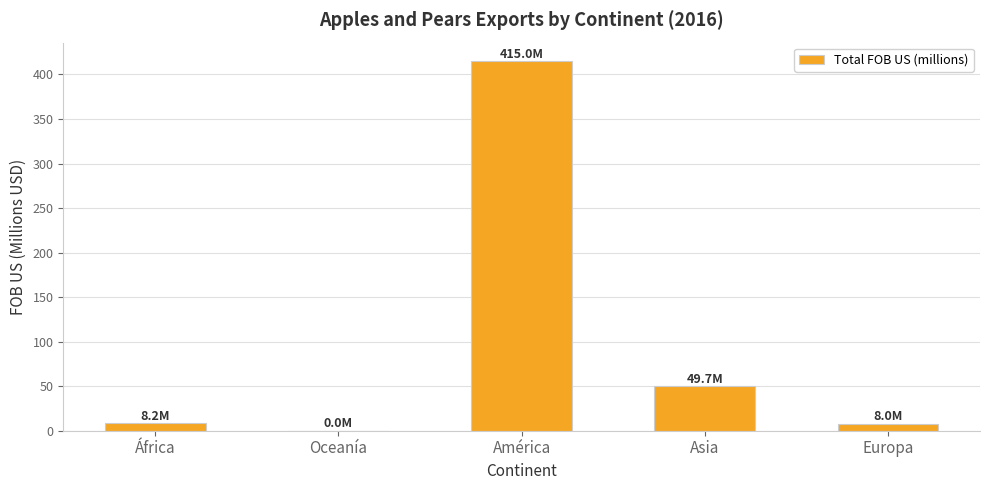

The value at Asia is 12.6. True or false?

False